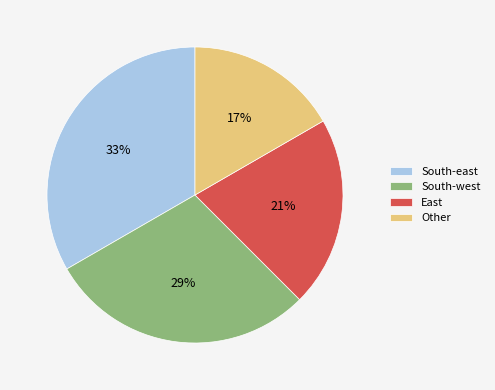

Does South-west represent more than half of the total?

No